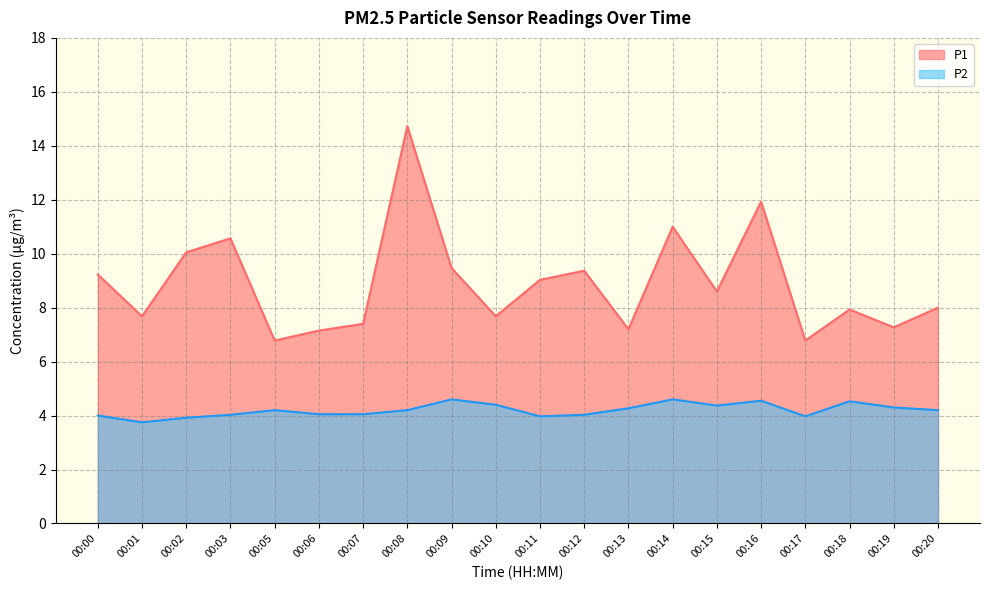

What is the difference between the P1 values at 00:16 and 00:02?

1.9